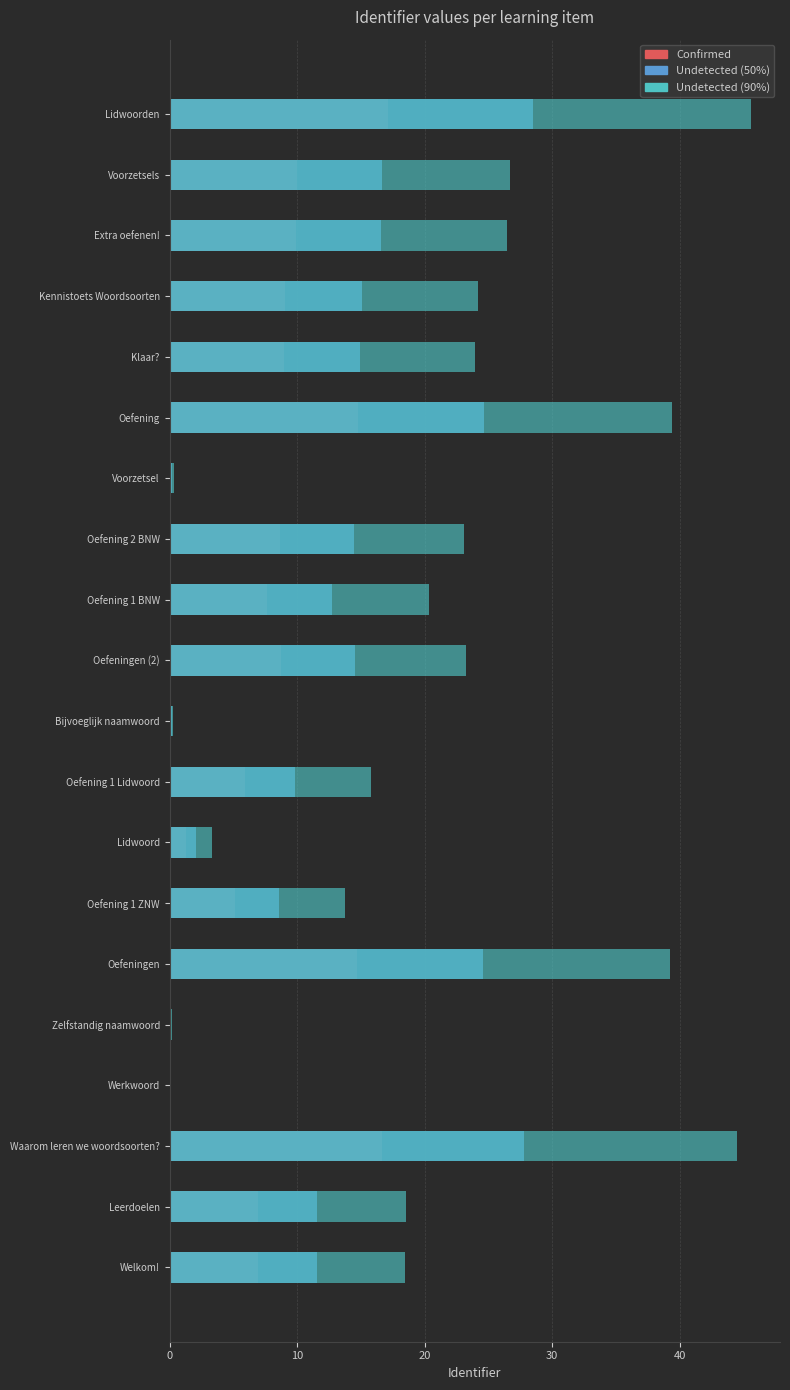

What is the difference between the highest and lowest values at Oefening 1 BNW?

12.7